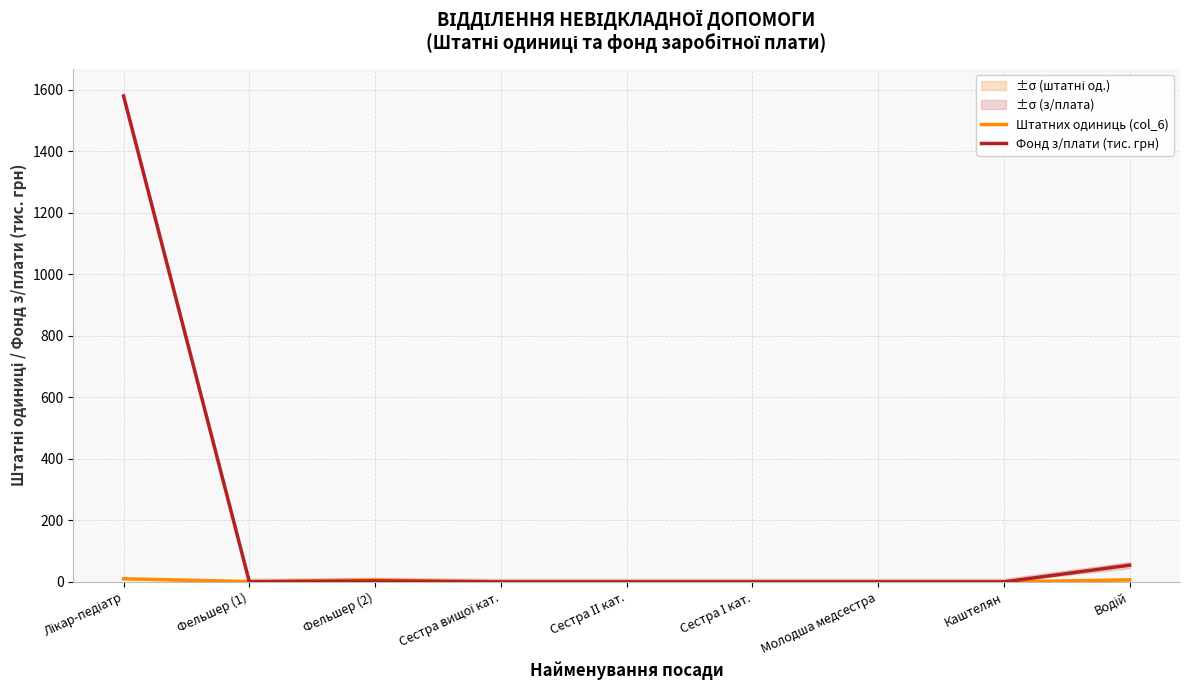

True or false: Штатних одиниць (col_6) has a value of 6.0 at Фельшер (2).

True